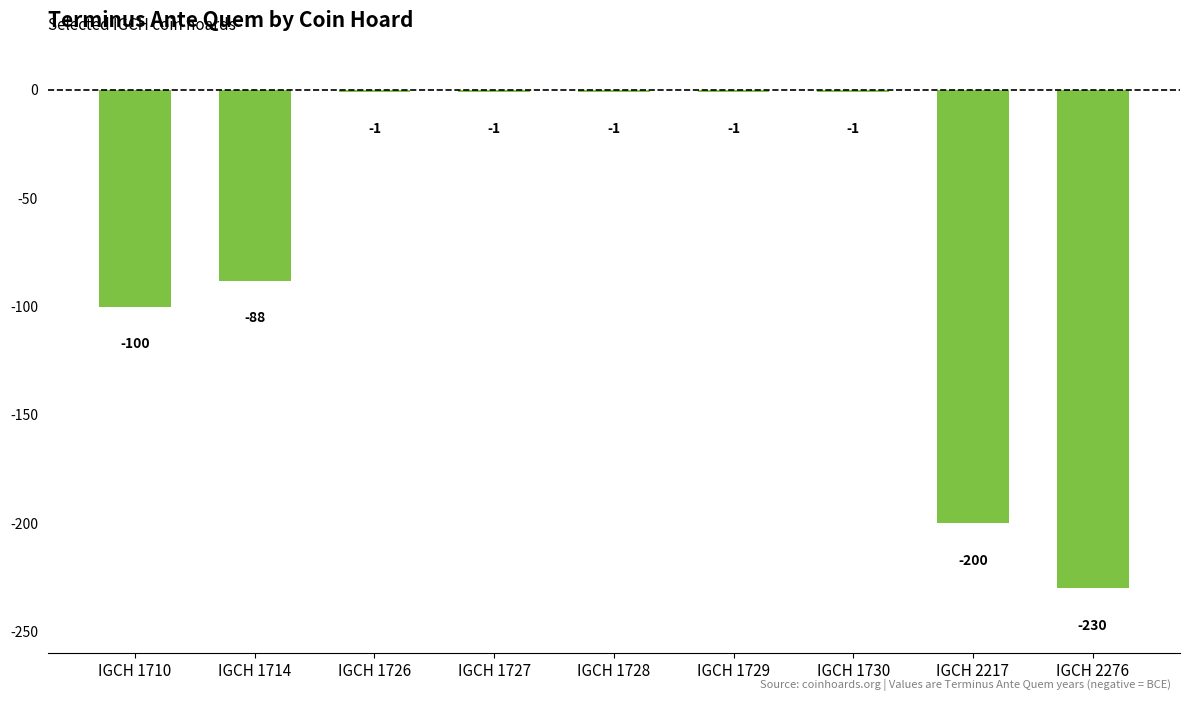

What is the value of the 6th bar from the left?

-1